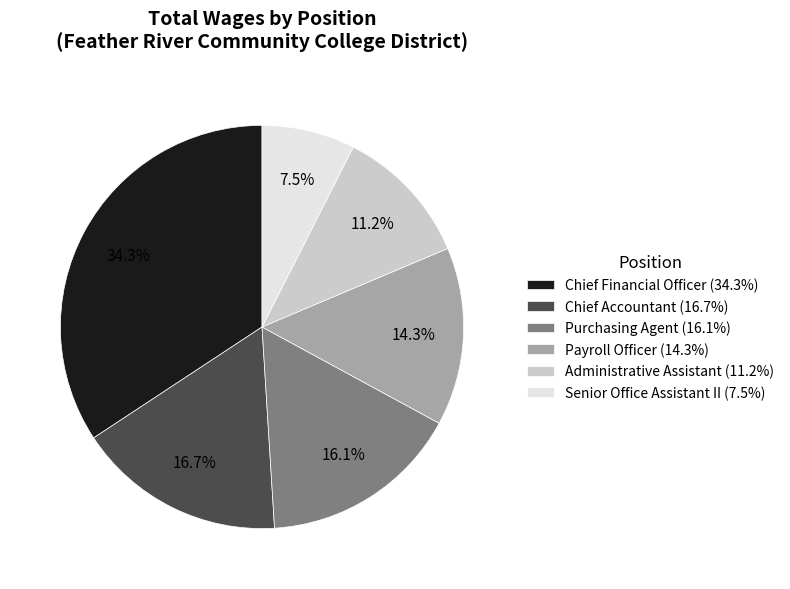

True or false: Purchasing Agent accounts for 27% of the total.

False